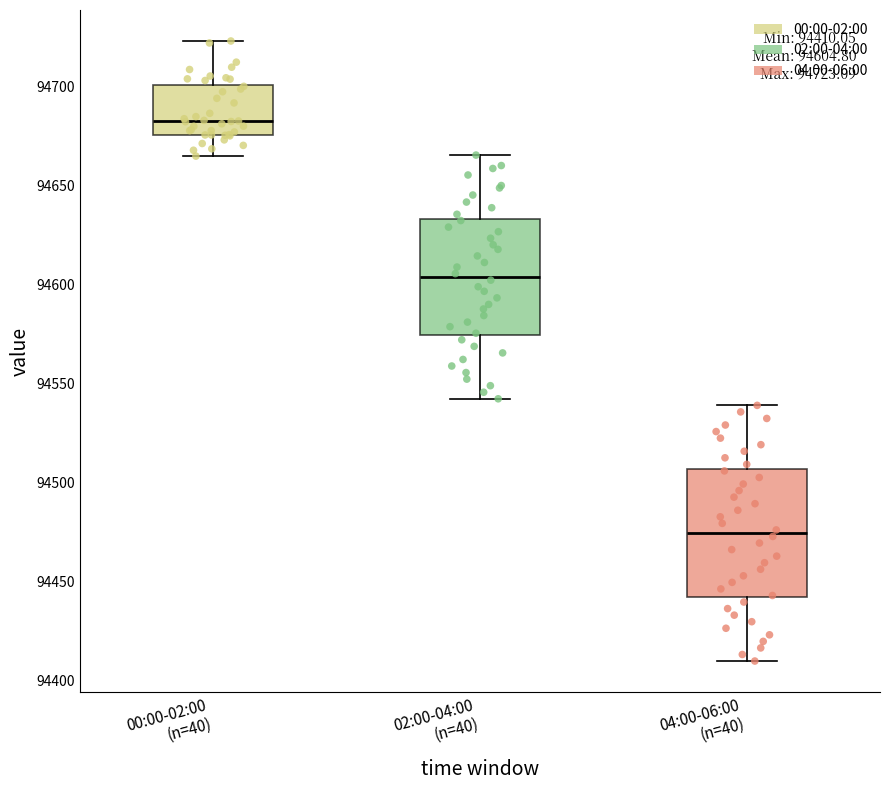

Which box has the highest median line?

00:00-02:00 (n=40)